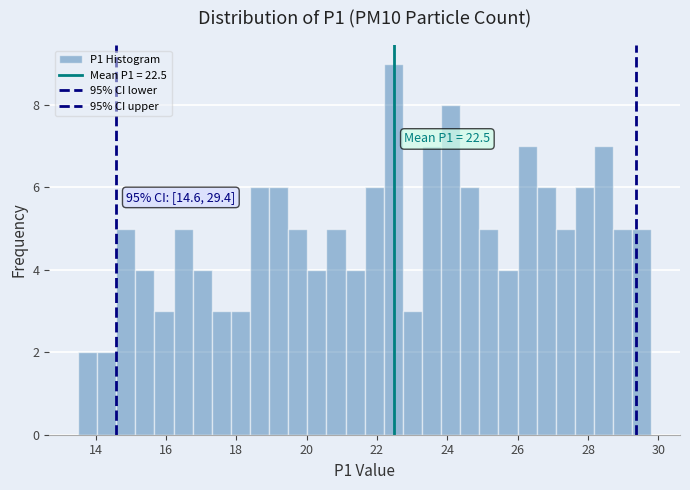

Read against the x-axis, roughly where is the centre of the tallest bar?

22.4